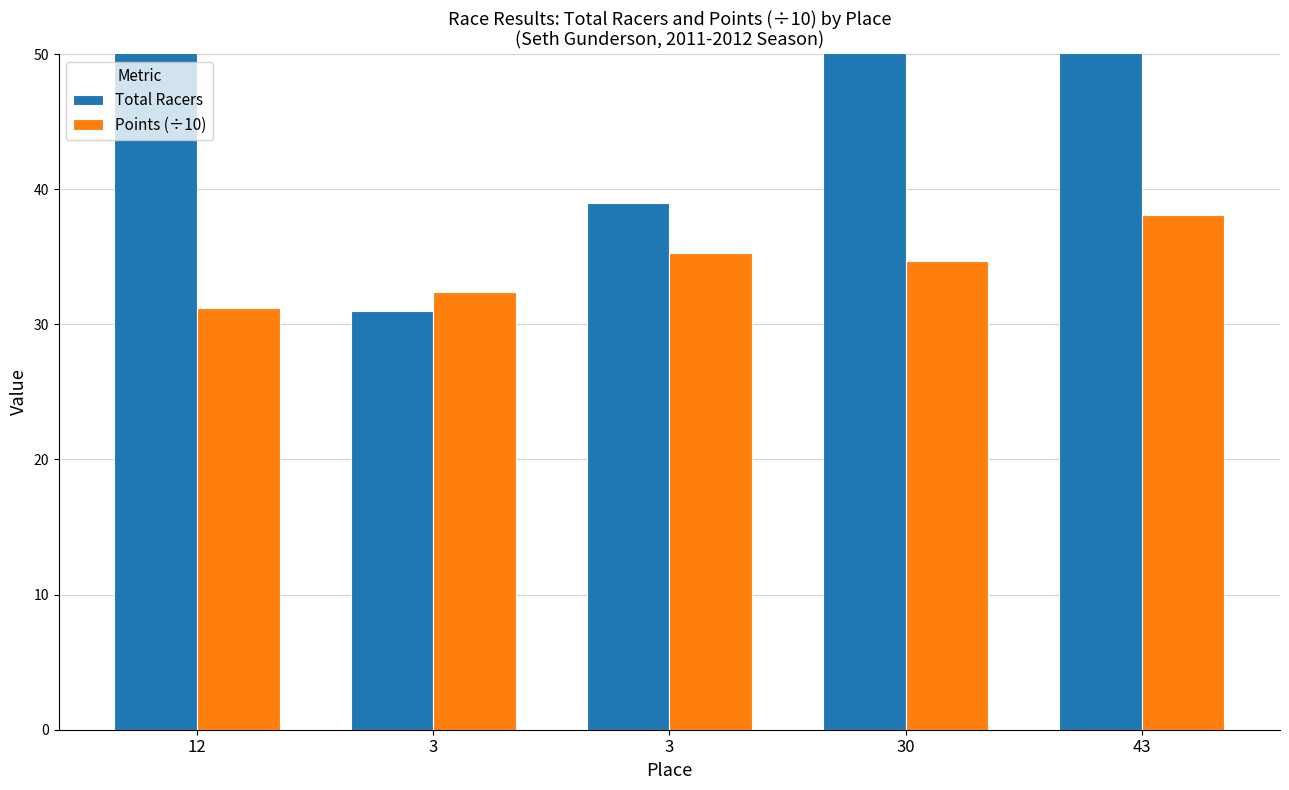

What are all the series names shown in the legend?

Total Racers, Points (÷10)